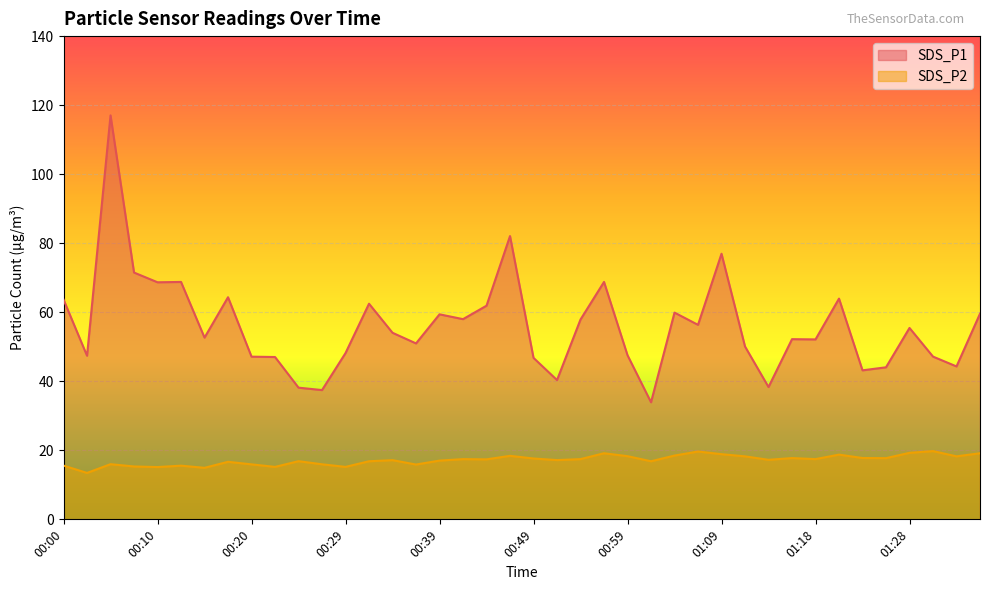

True or false: SDS_P1 has a value of 47.5 at 00:59.

True